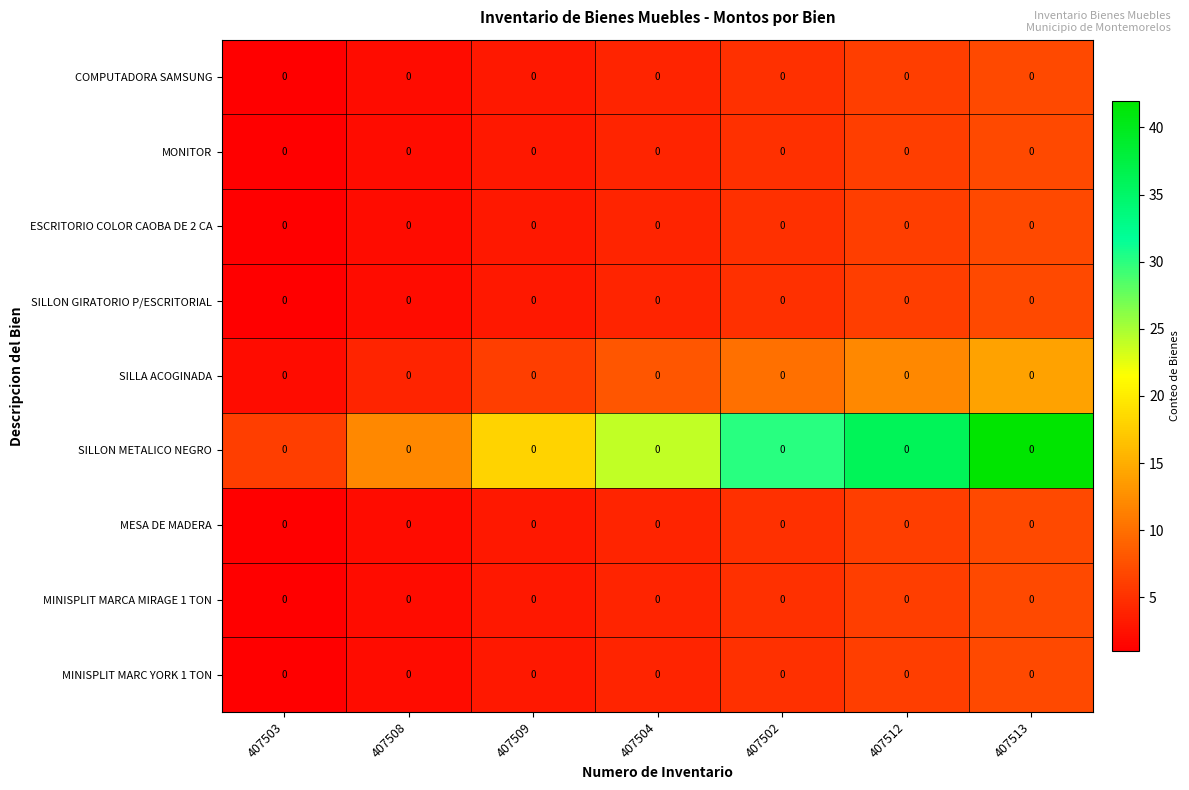

List the labels in order of SILLON METALICO NEGRO value, smallest first.

407503, 407508, 407509, 407504, 407502, 407512, 407513